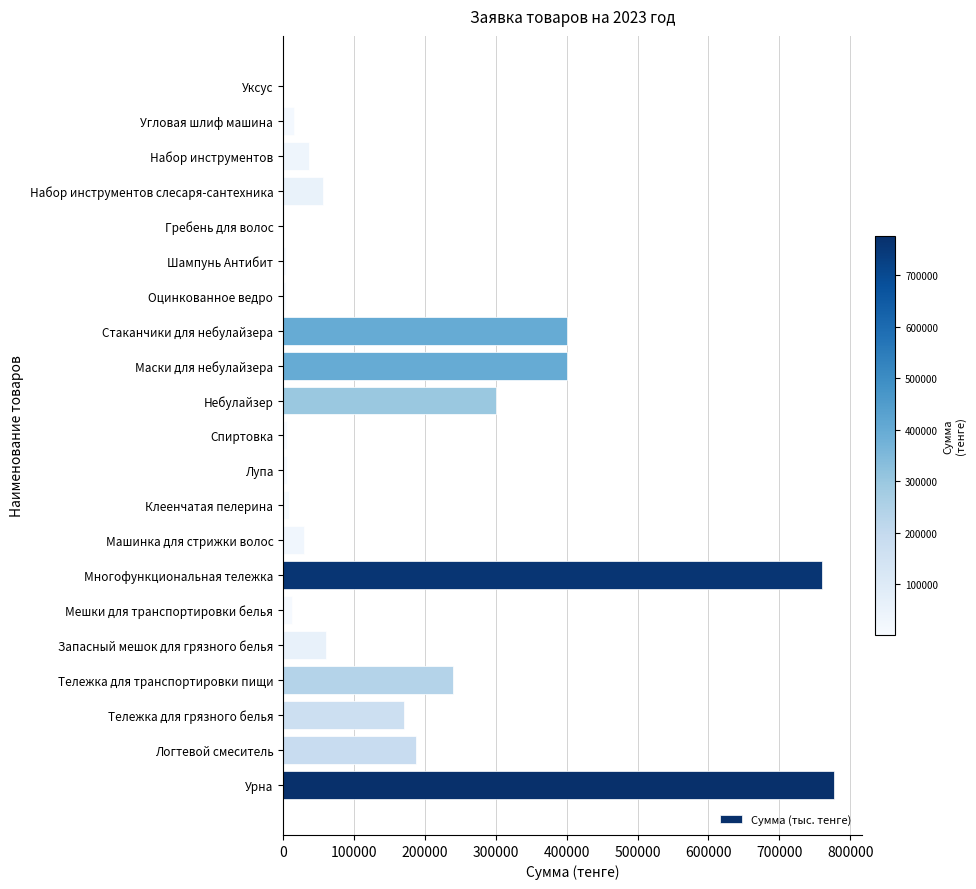

What is the average value?

165540